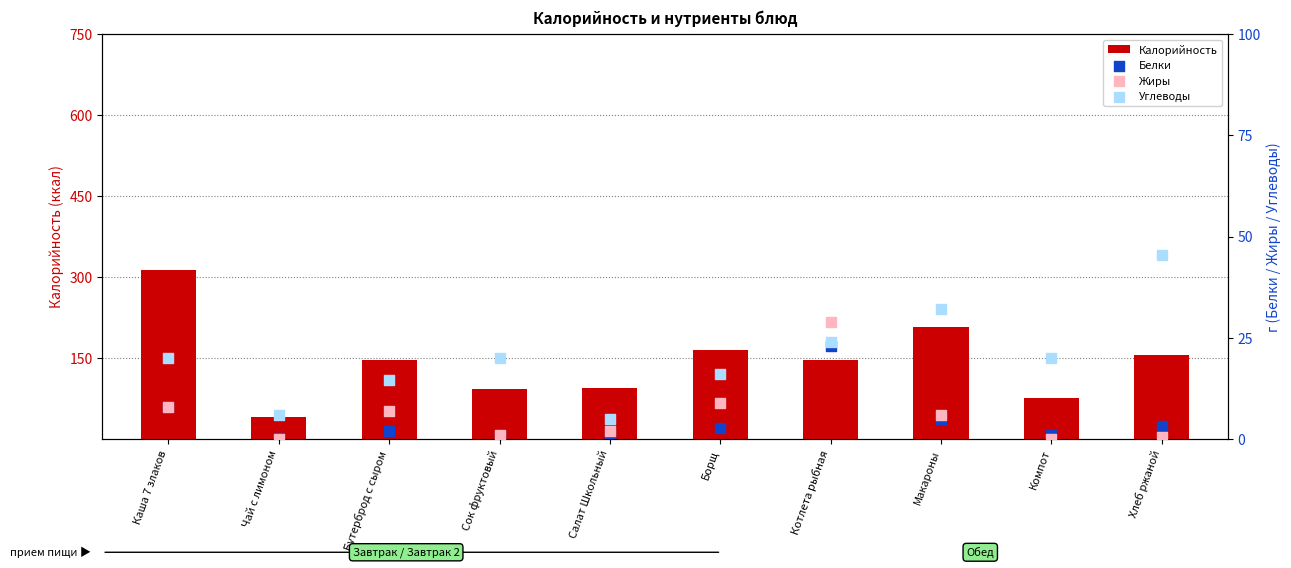

Which series reaches the maximum Y coordinate?

Калорийность